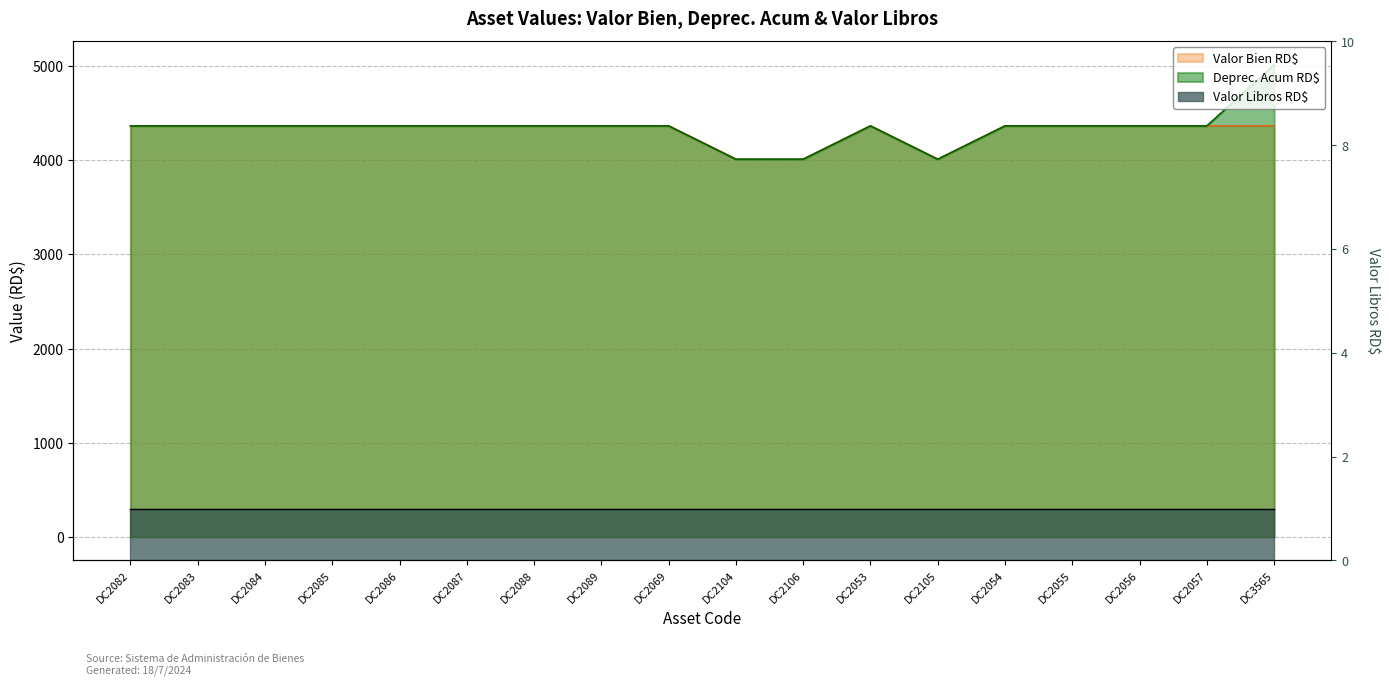

What is the total value across all series at DC2084?

8731